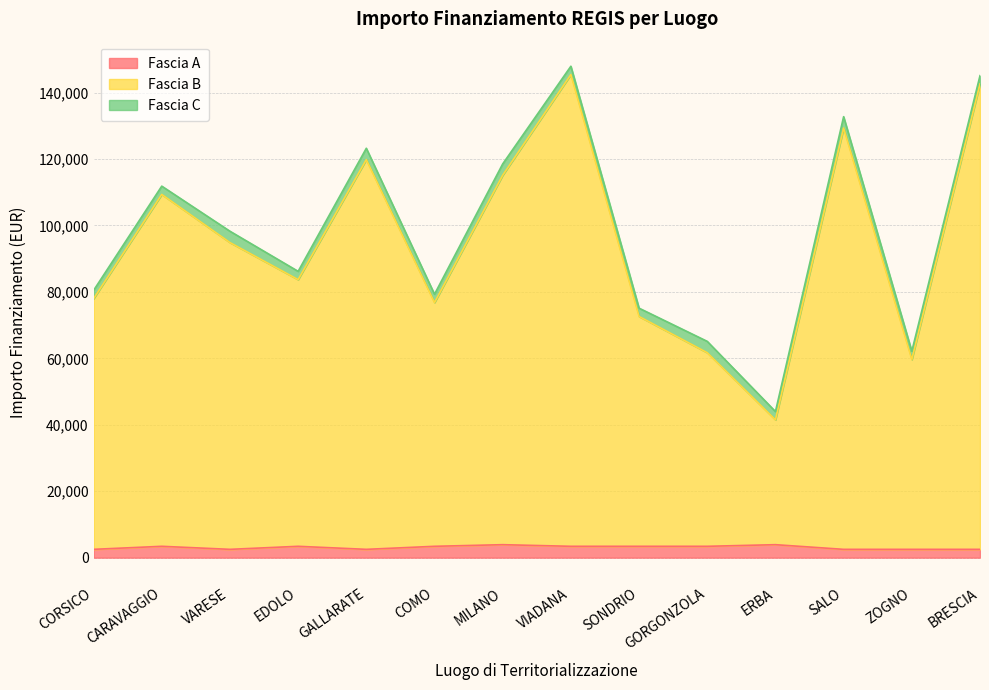

True or false: Fascia B has a value of 174950.7 at GALLARATE.

False